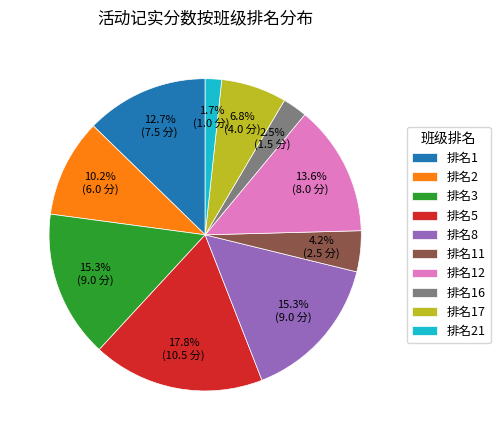

Between 排名17 and 排名16, which is larger?

排名17